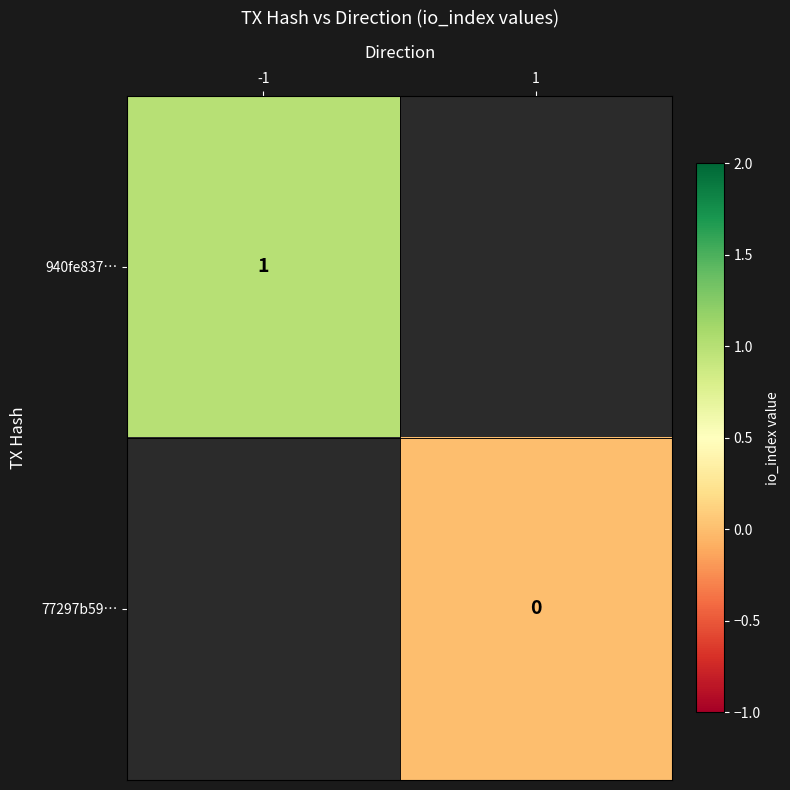

The 940fe837… series shows 1 at -1. True or false?

True